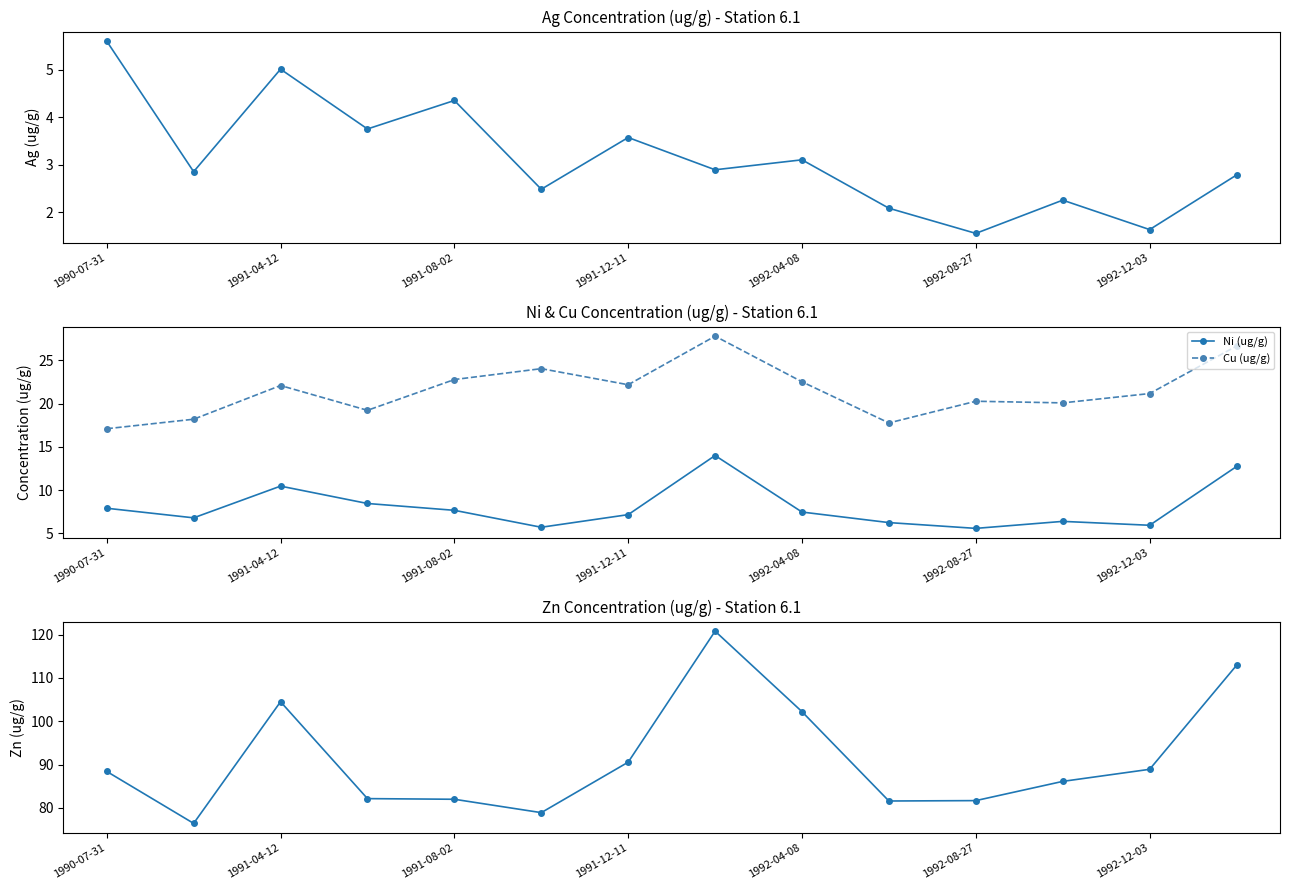

True or false: Ni (ug/g) and Ag (ug/g) intersect in this chart.

False